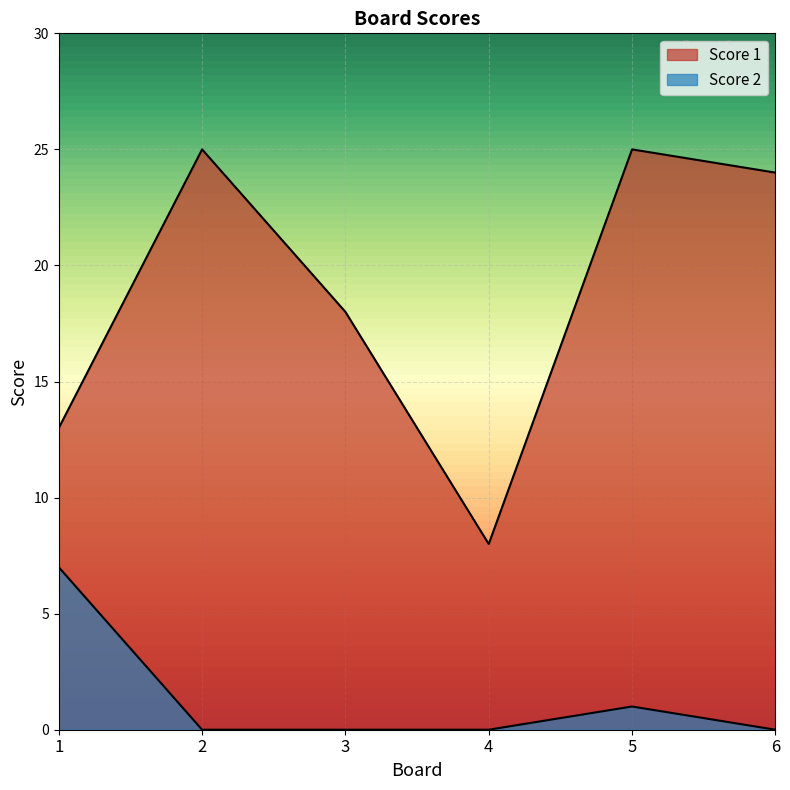

Reading right to left, extract all data points from this chart.

Score 1: 6=24	5=25	4=8	3=18	2=25	1=13
Score 2: 6=0	5=1	4=0	3=0	2=0	1=7